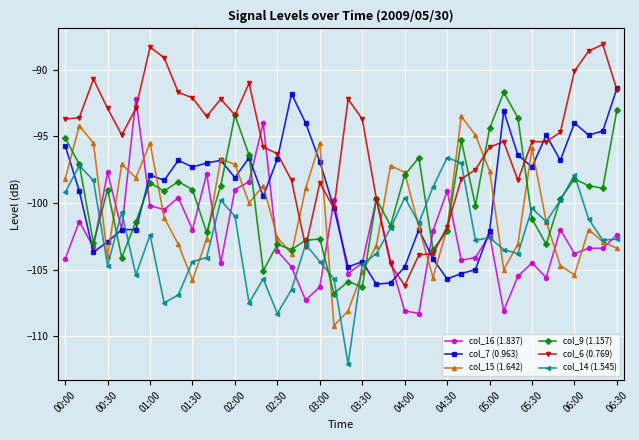

What is the difference between the maximum and minimum values in the col_7 (0.963) series?

14.7